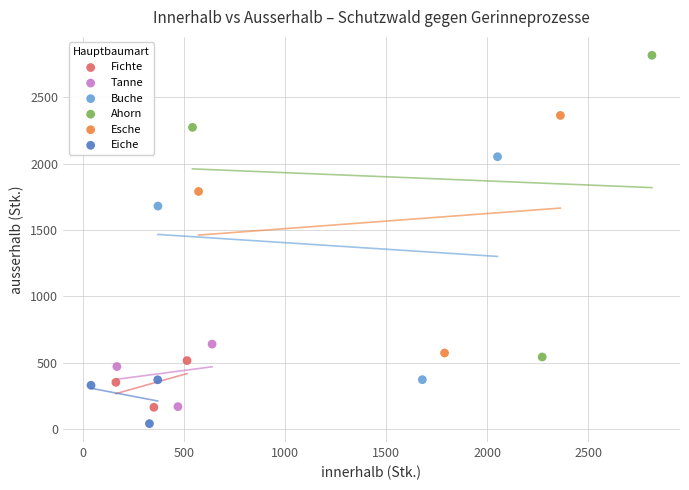

Which series has the largest Y range (max minus min)?

Ahorn